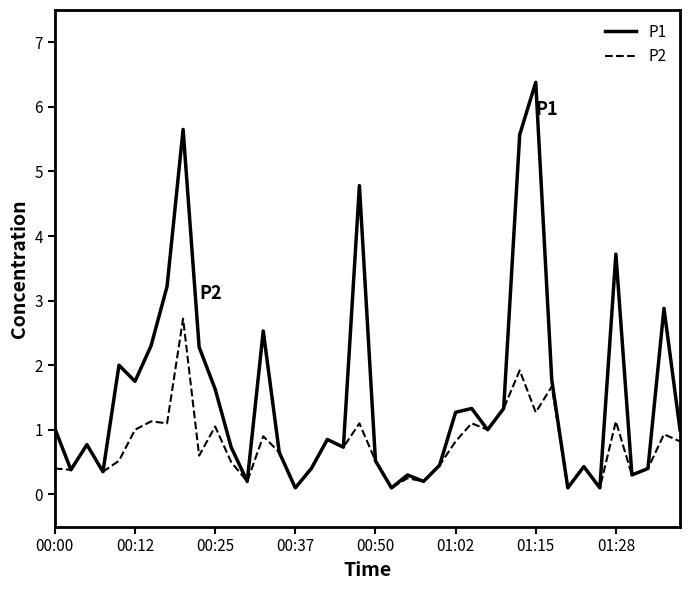

Which series has the widest spread of values?

P1